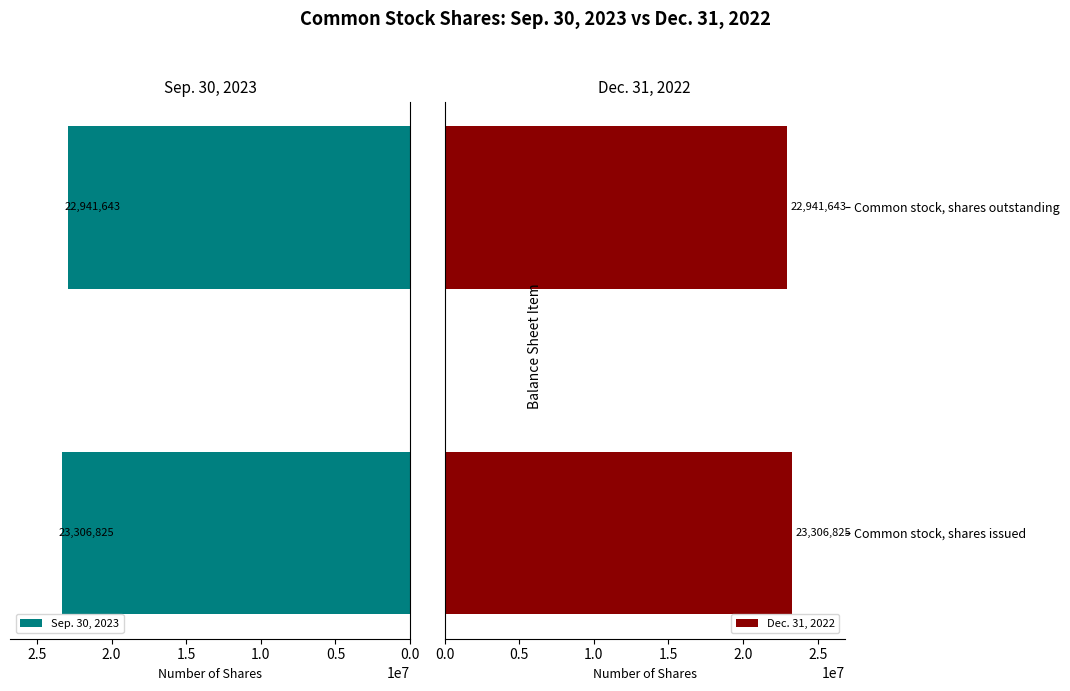

What is the value of the Dec. 31, 2022 bar at the 2nd from the left?

22941643